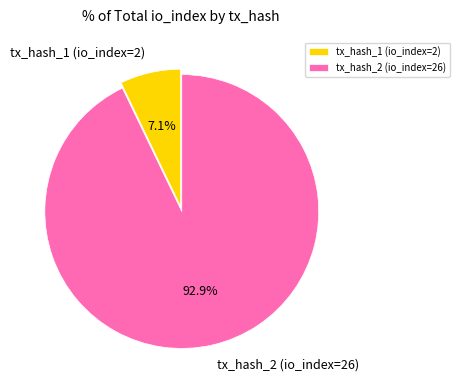

What is the smallest slice in the pie chart?

tx_hash_1 (io_index=2)